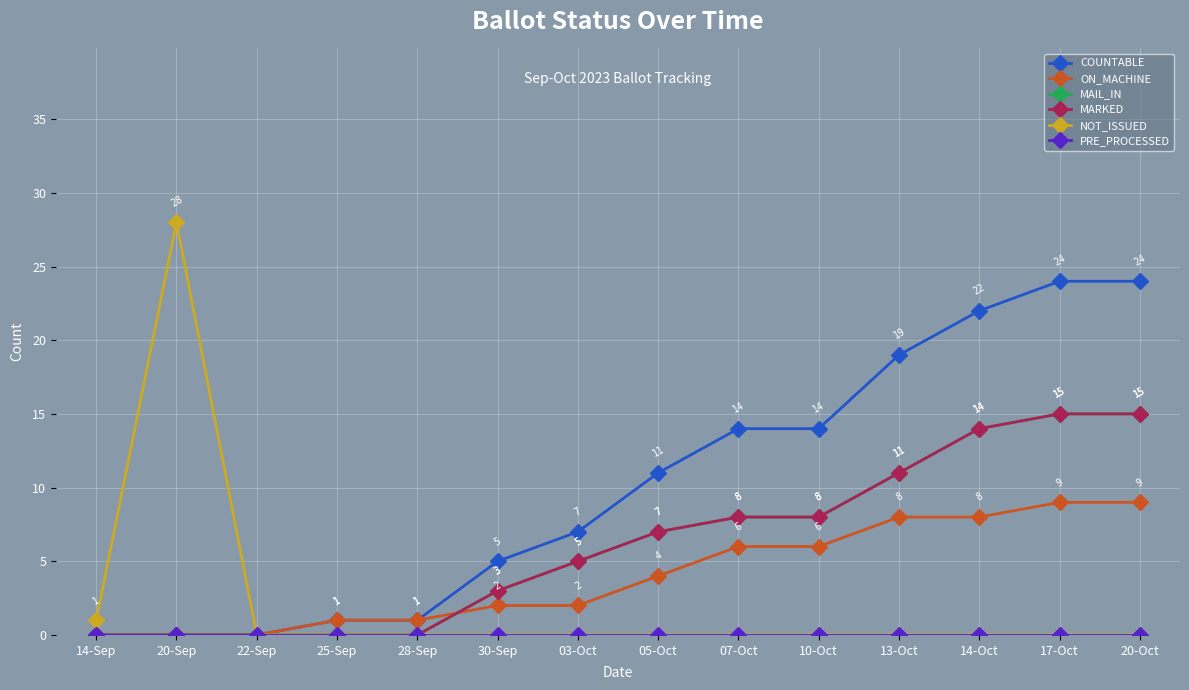

True or false: MAIL_IN and MARKED cross at least once.

False